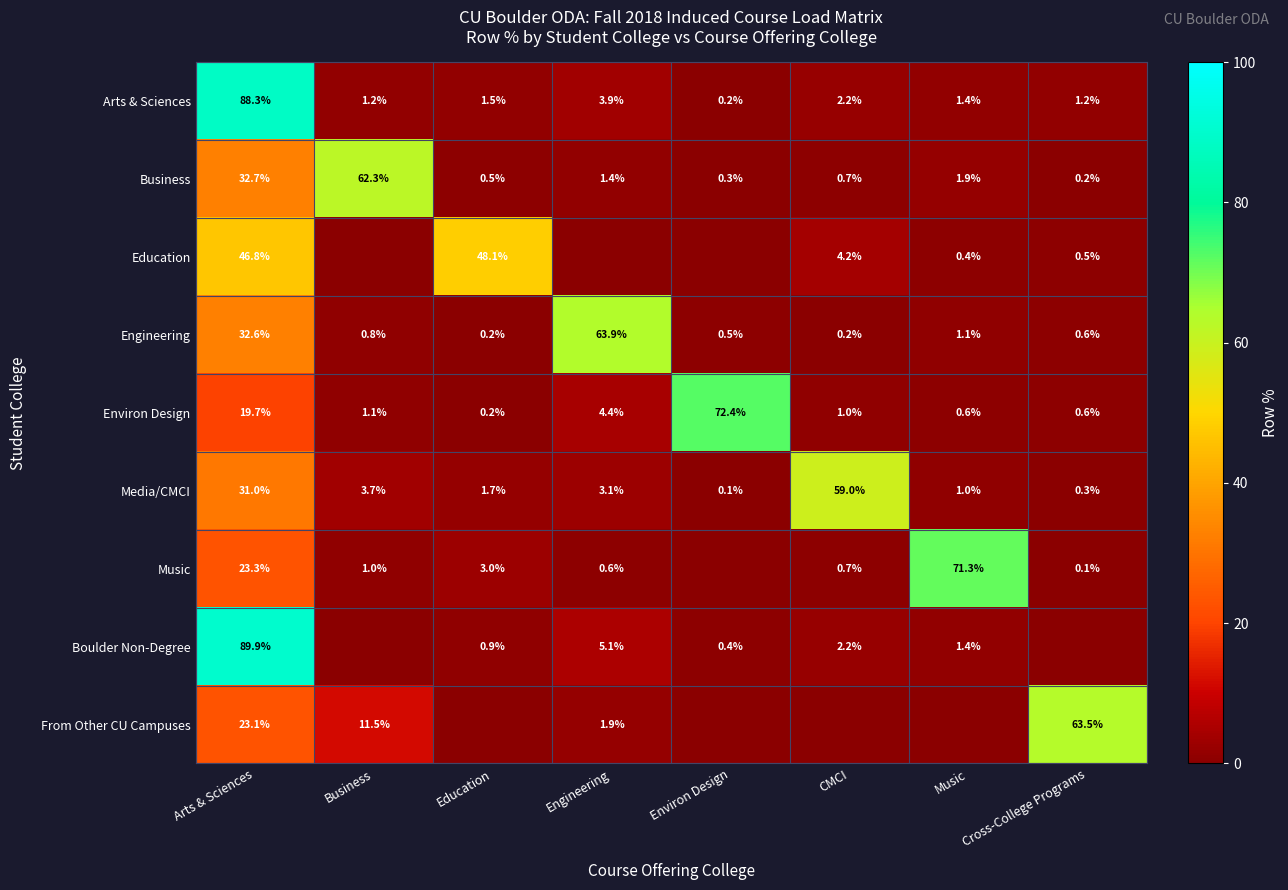

What is the sum of the Environ Design values at Engineering and Cross-College Programs?

5.0